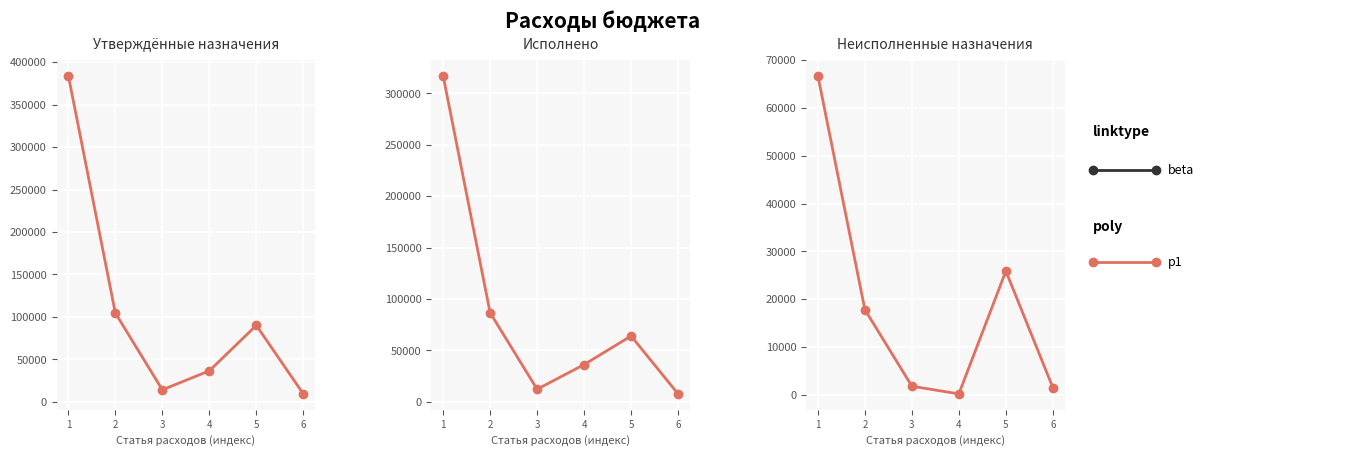

What is the value of the 1st point from the left?

66740.3